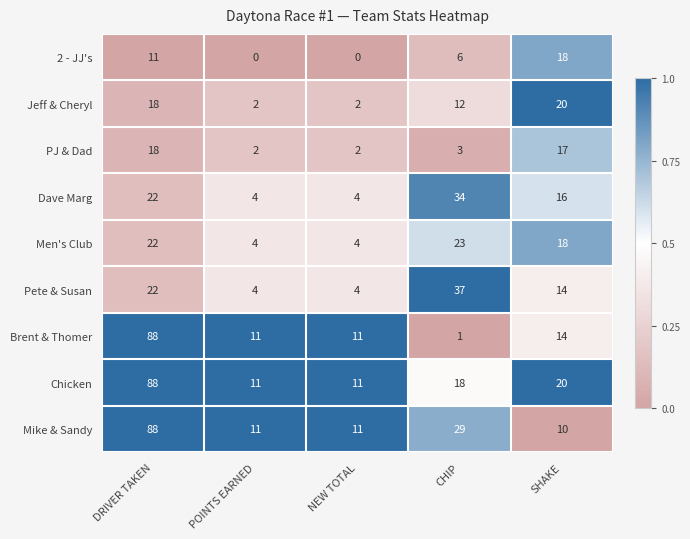

Which series has the largest total across all categories?

Mike & Sandy